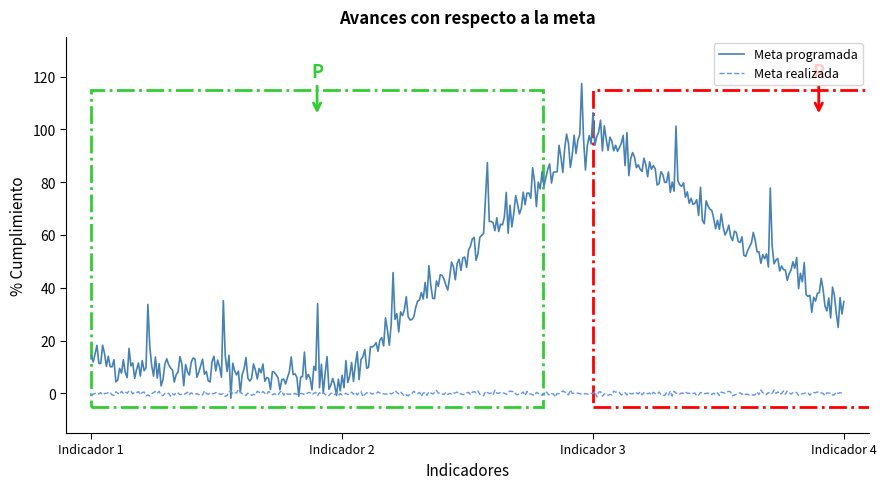

Rank the series by their maximum value, from lowest to highest.

Meta realizada, Meta programada